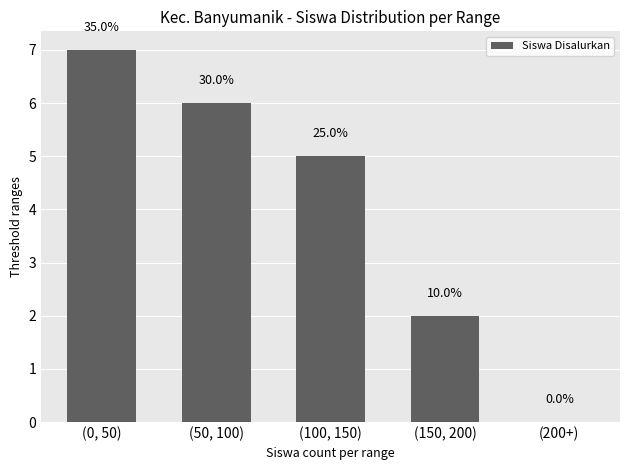

Does the chart contain any negative values?

No